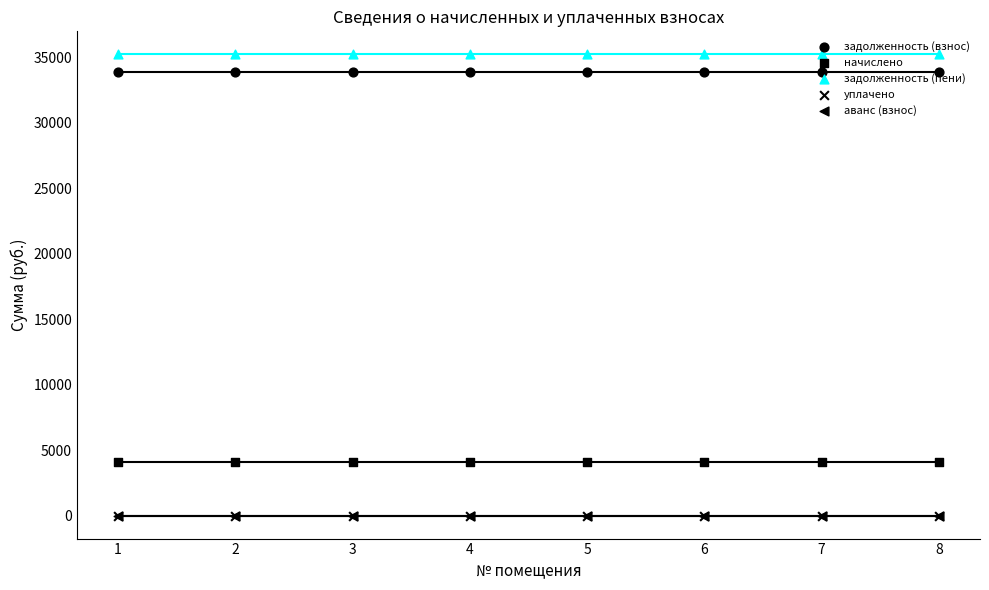

What is the total value across all series at 7?

73194